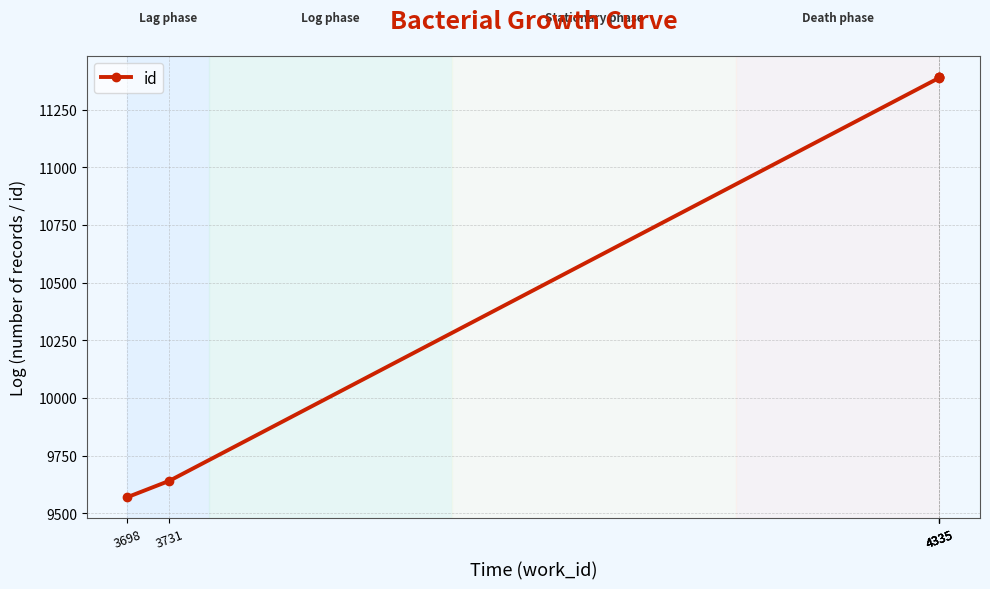

What is the change in value from 3698 to 3731?

+71